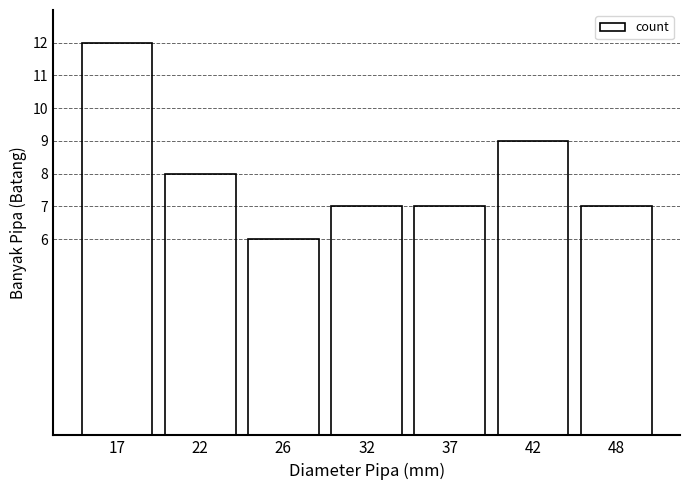

Reading right to left, what are all the values shown in this chart?

7	9	7	7	6	8	12